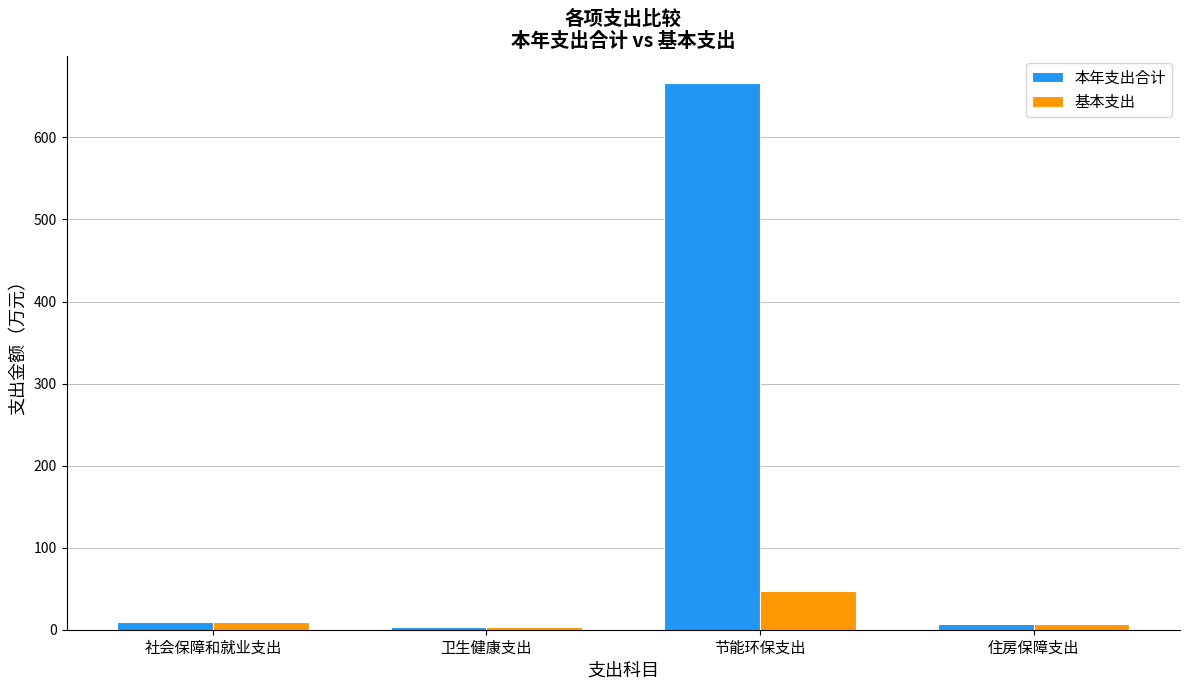

What is the sum of all 本年支出合计 values?

685.2